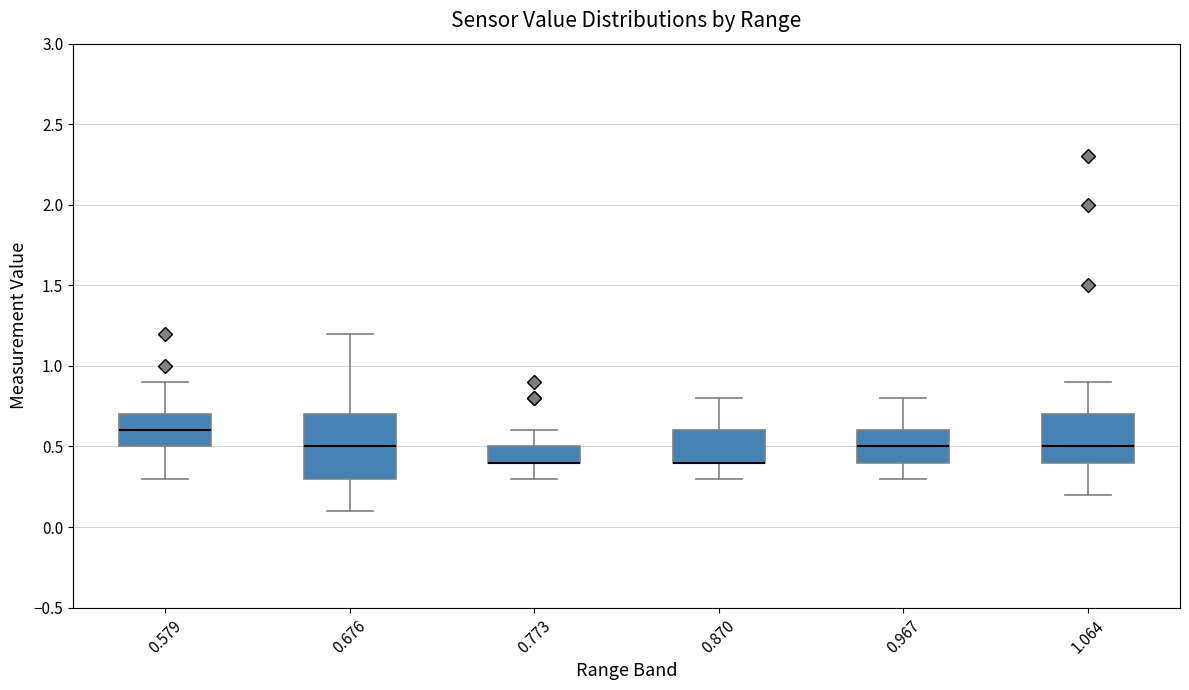

Which box is the tallest, from its lower edge to its upper edge?

0.676